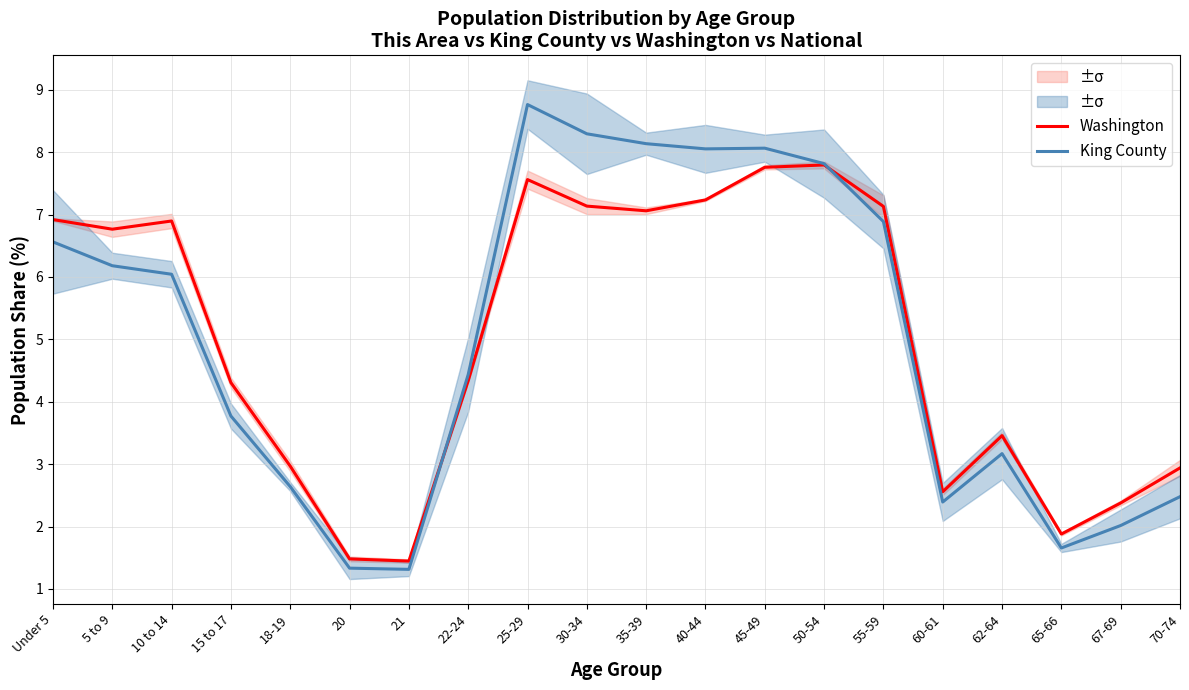

Reading left to right, list all the values displayed in this chart.

Washington: 6.9	6.8	6.9	4.3	3.0	1.5	1.4	4.3	7.6	7.1	7.1	7.2	7.8	7.8	7.1	2.6	3.5	1.9	2.4	2.9
King County: 6.6	6.2	6.0	3.8	2.6	1.3	1.3	4.4	8.8	8.3	8.1	8.1	8.1	7.8	6.9	2.4	3.2	1.7	2.0	2.5